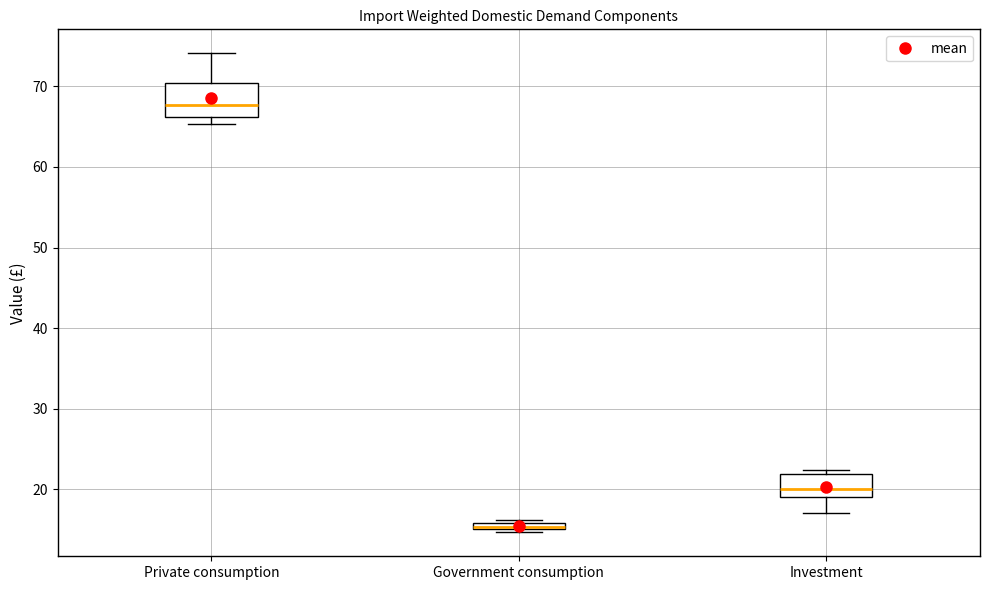

Which box has the lowest median line?

Government consumption